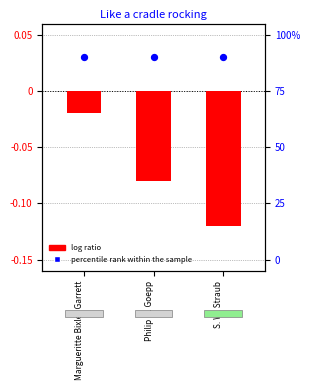

Which series reaches the maximum Y coordinate?

percentile rank within the sample